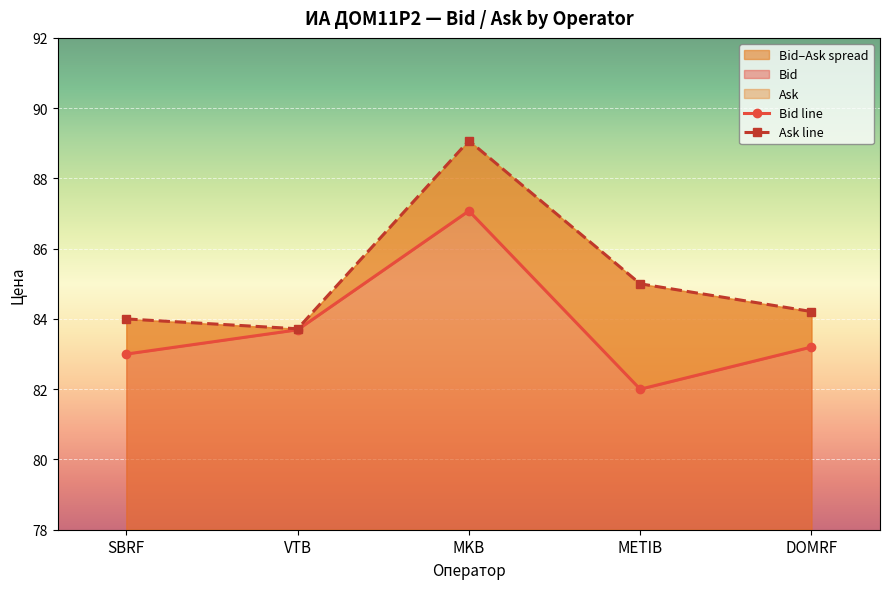

How many lines are shown in the chart?

2